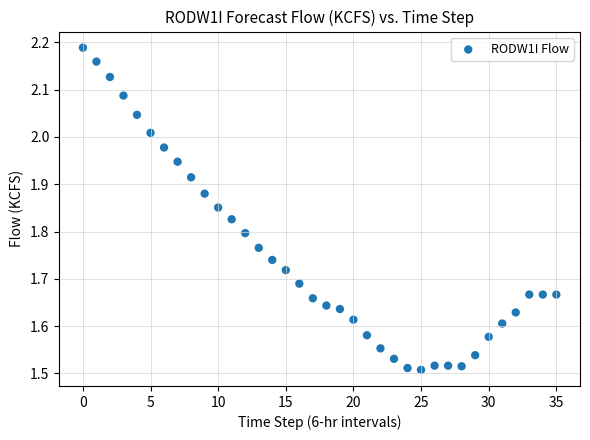

What is the range of Y values (max minus min)?

0.7